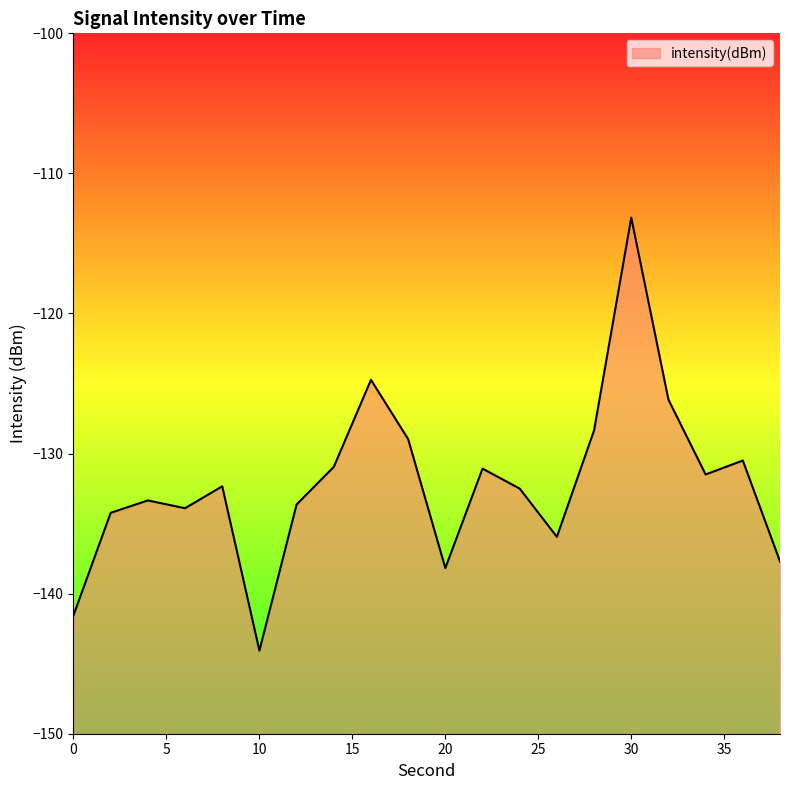

How many categories are shown in the chart?

20